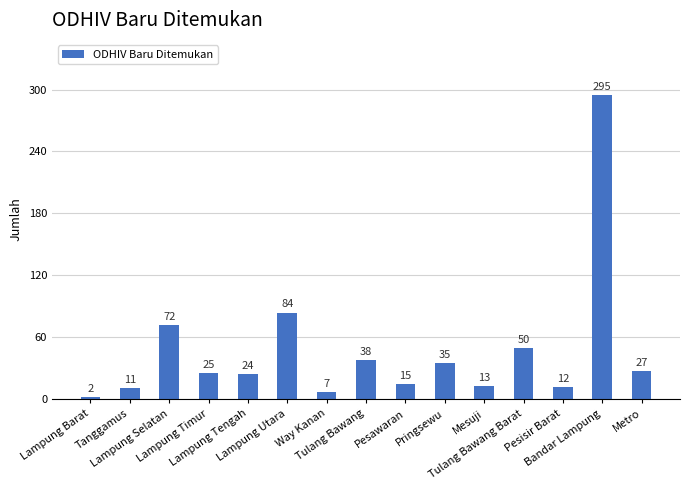

What is the label of the 15th bar from the right?

Lampung Barat